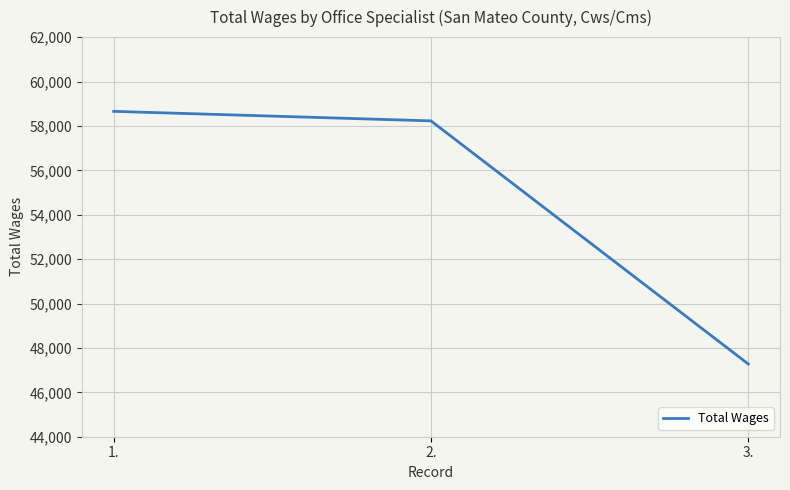

Count the number of categories in the chart.

3